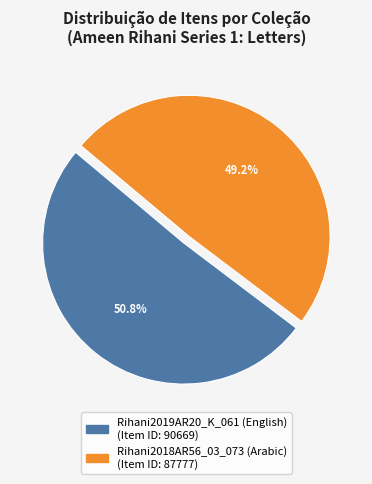

Which category has the biggest portion of the pie?

Rihani2019AR20_K_061 (English)